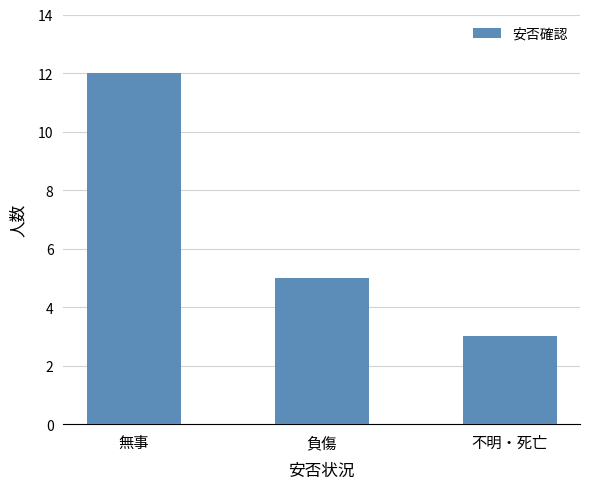

List the labels in order of value, largest first.

無事, 負傷, 不明・死亡